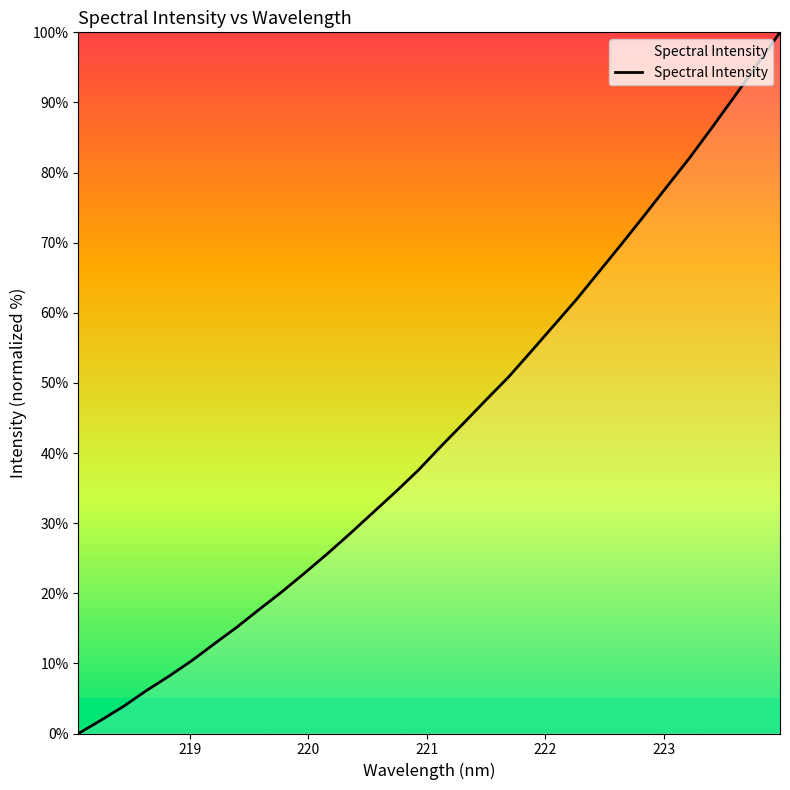

What is the greatest value displayed?

100.0